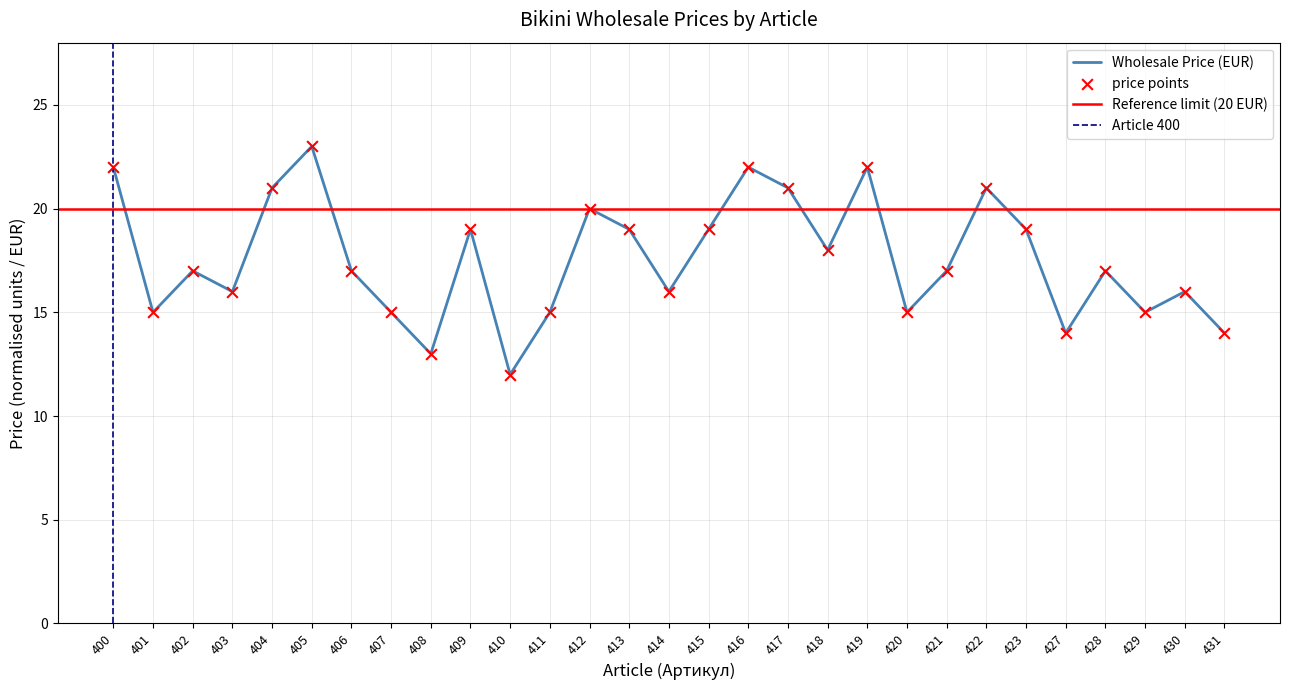

What is the ratio of the value at 411 to the value at 427?

1.1